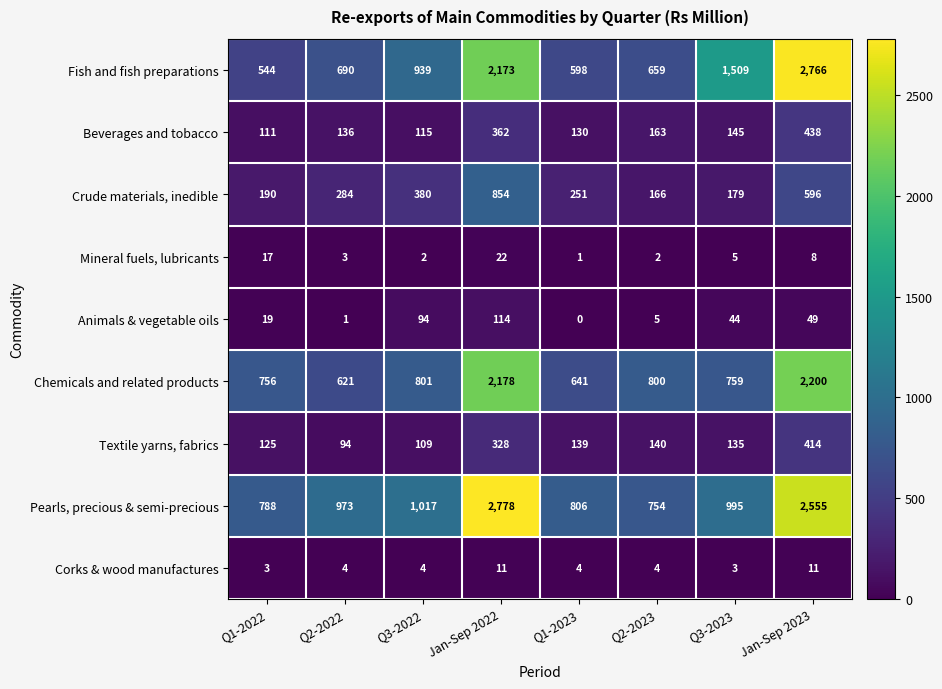

What is the difference between the maximum and minimum values in the Animals & vegetable oils series?

114